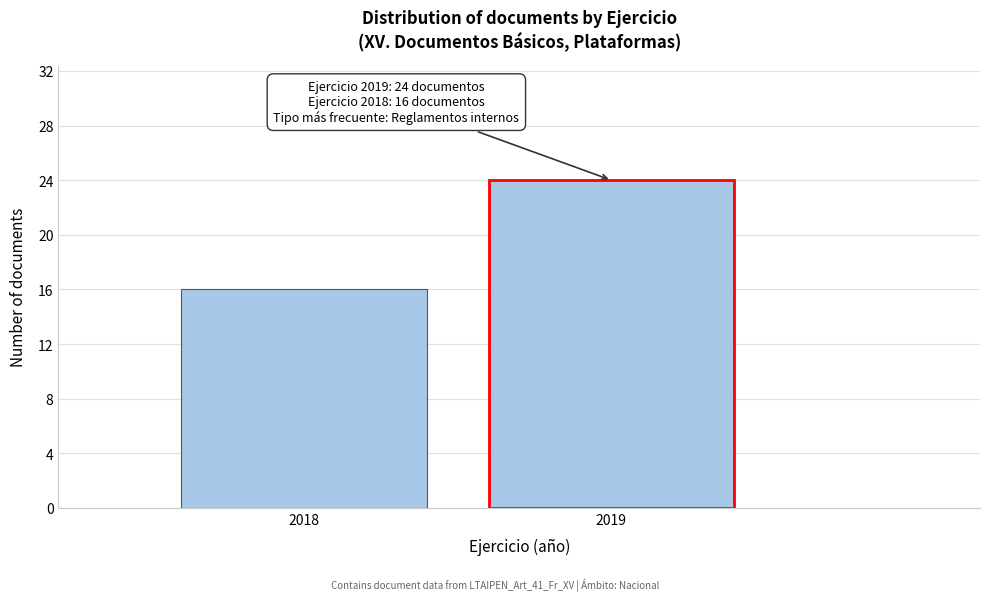

Reading right to left, list all the values displayed in this chart.

2019=24	2018=16